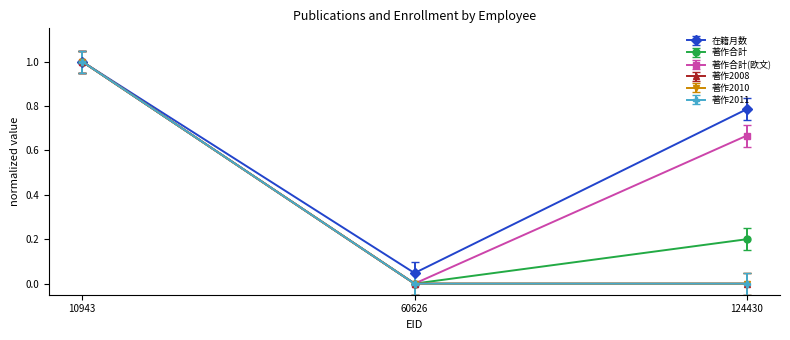

Which series has the largest total across all categories?

在籍月数